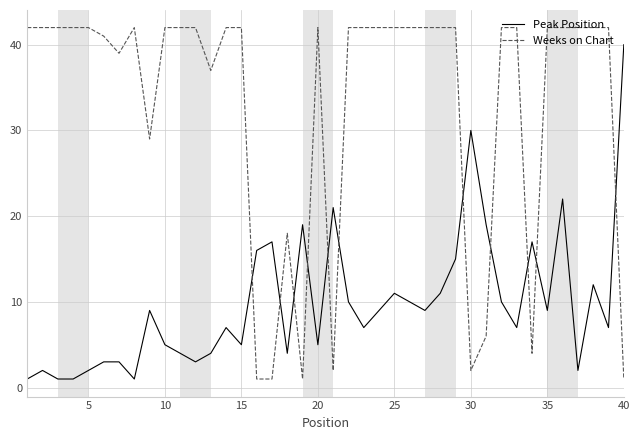

What is the difference between the maximum and minimum values in the Weeks on Chart series?

41